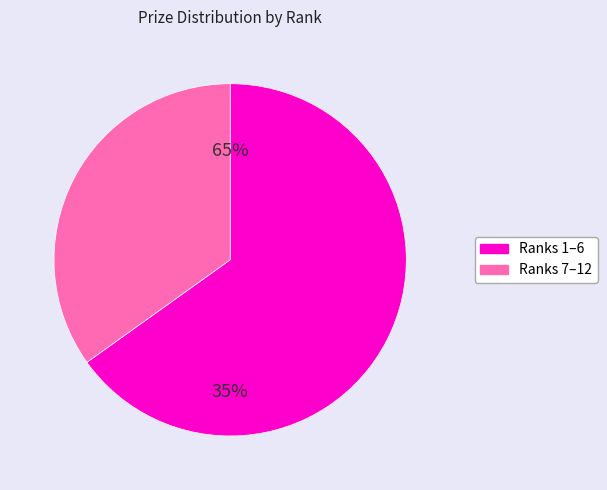

What is the largest slice in the pie chart?

1